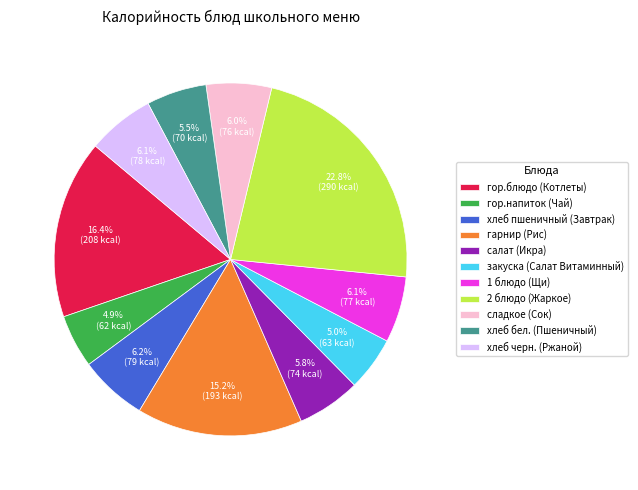

The гор.блюдо (Котлеты) slice represents 30% of the pie. True or false?

False